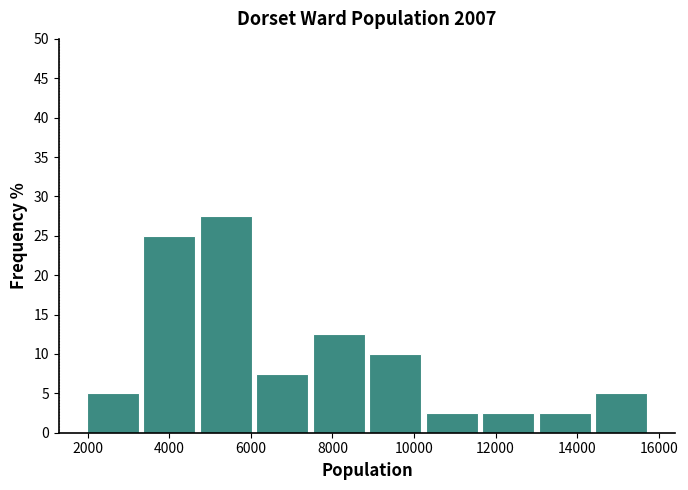

How tall is the bar that spans 10200 to 11600 on the x-axis? Neither the bar edges nor the heights are printed on the chart, so give them approximately, as read against the axes.

2.5